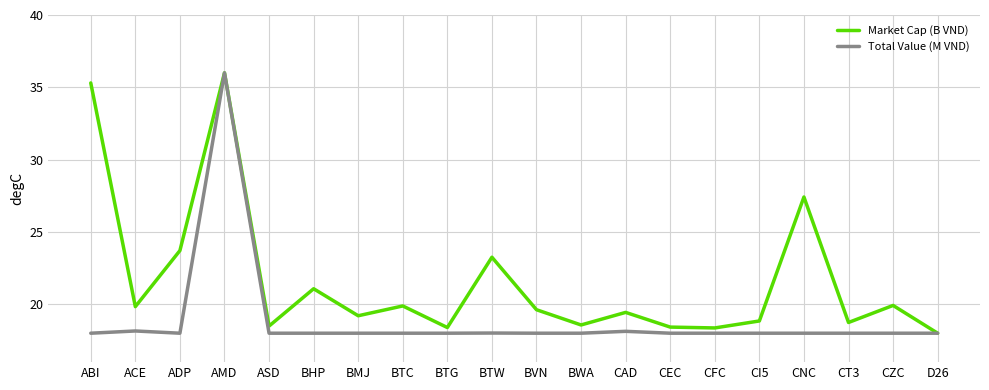

What is the total value across all series at BMJ?

37.2